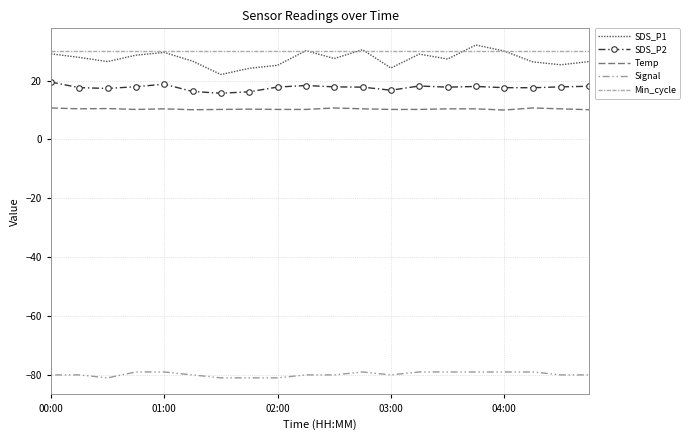

What is the sum of all Temp values?

206.7